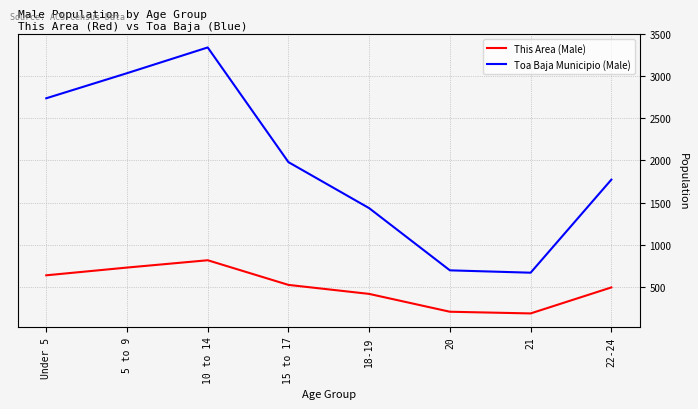

Which series has the largest total across all categories?

Toa Baja Municipio (Male)